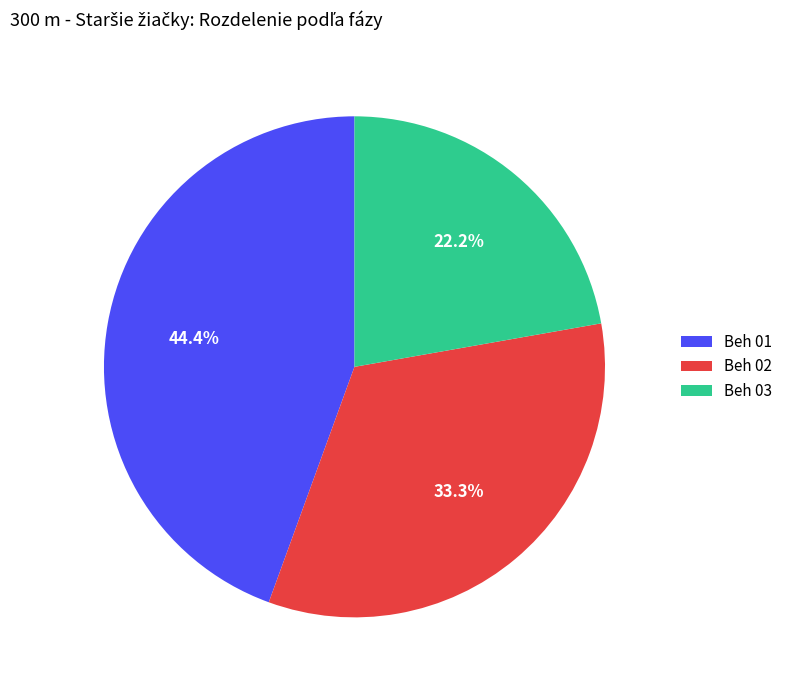

Does any single category account for the majority?

No